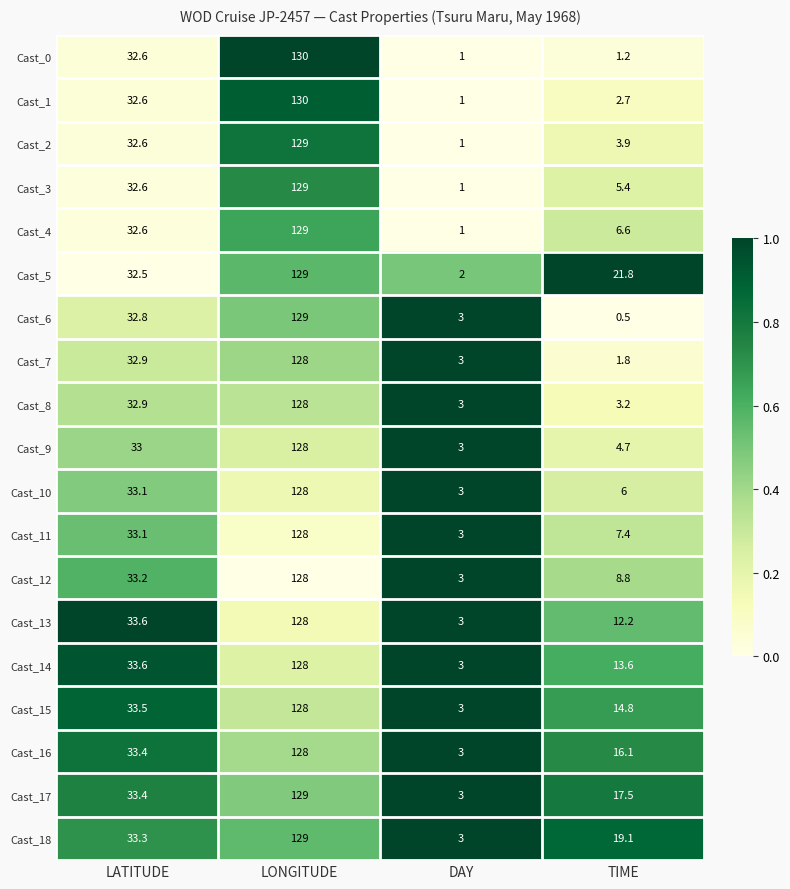

What is the average value of the Cast_4 series?

42.3